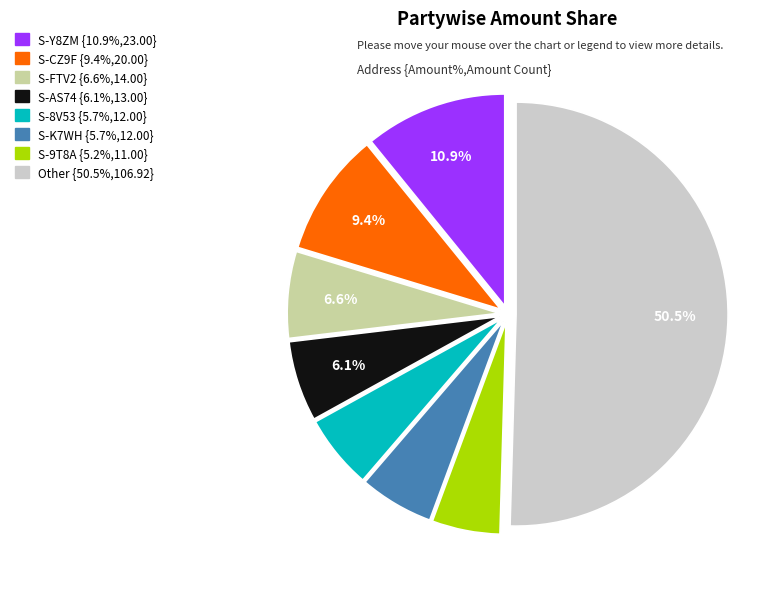

How many segments does this pie chart have?

8